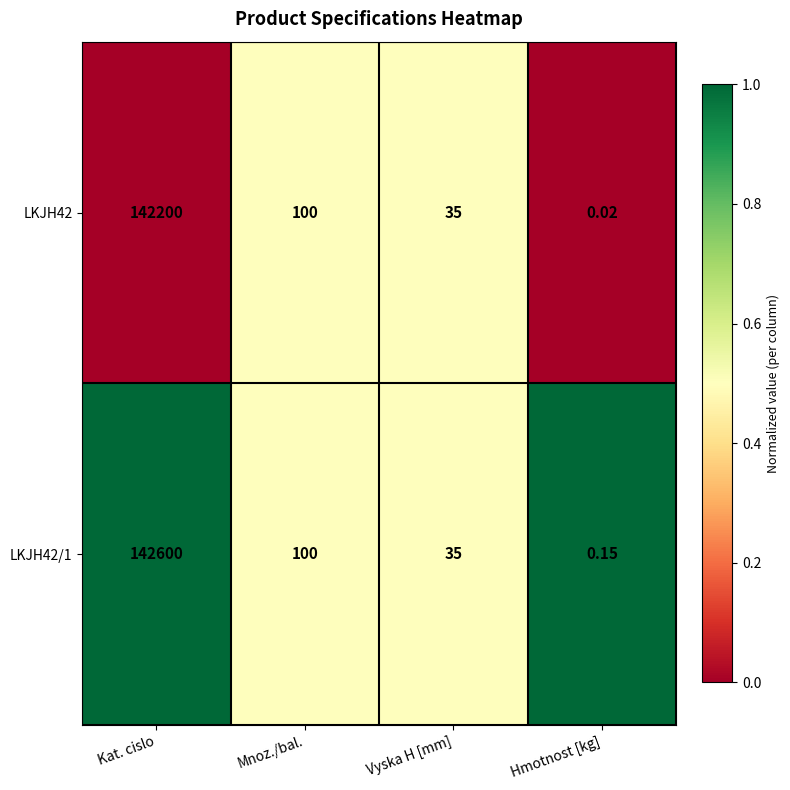

Is the value of LKJH42/1 at Hmotnost [kg] greater than the value of LKJH42 at Vyska H [mm]?

No